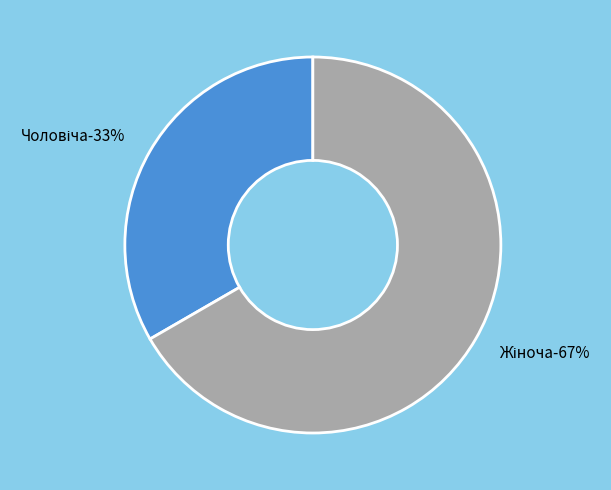

The Жіноча slice represents 67% of the pie. True or false?

True